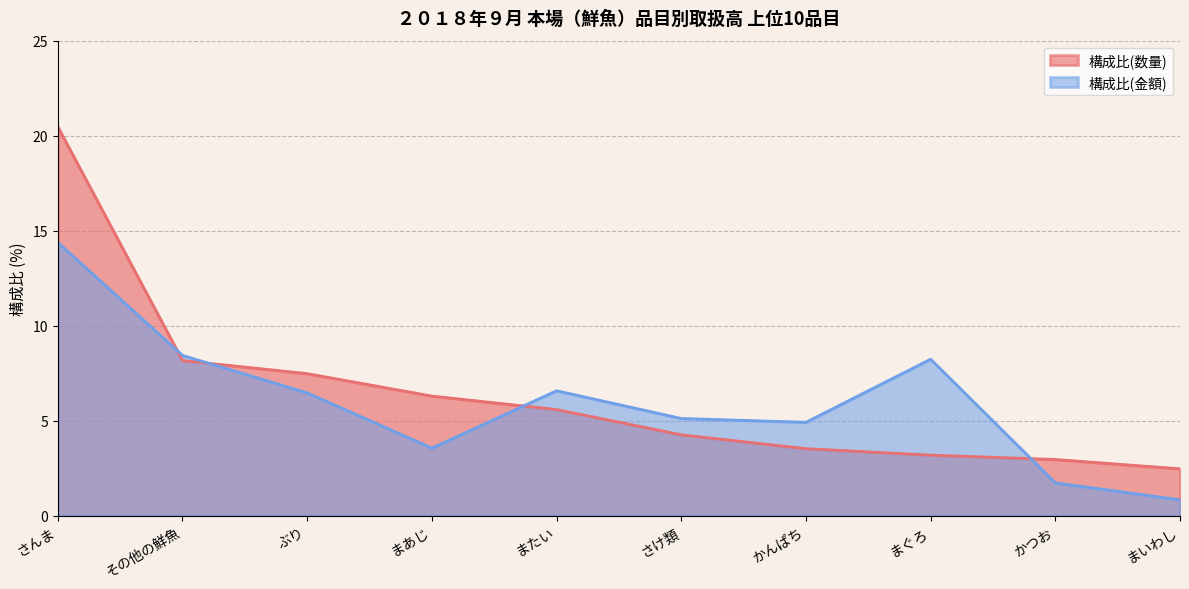

The value of 構成比(数量) at まぐろ is 3.2. True or false?

True